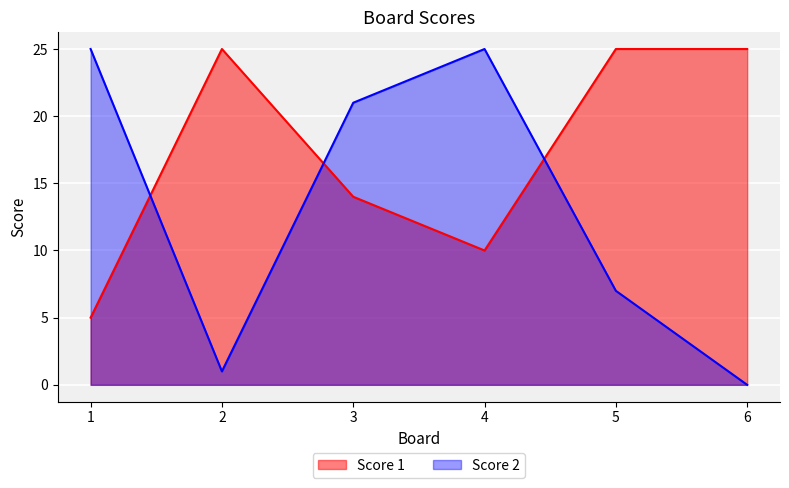

At which label does Score 2 first exceed 21?

1